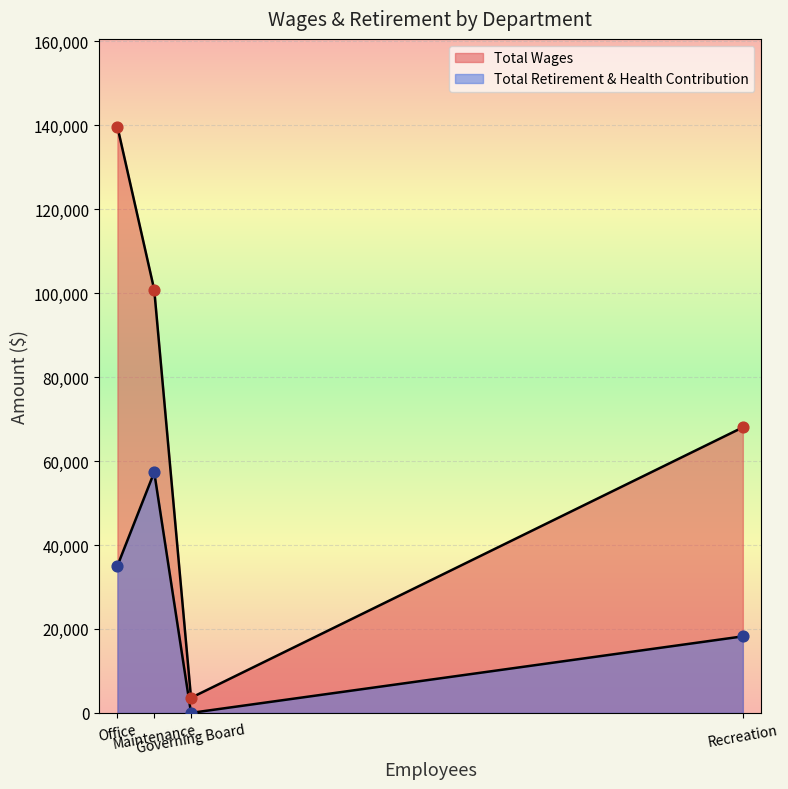

Which series has the largest Y range (max minus min)?

Total Wages